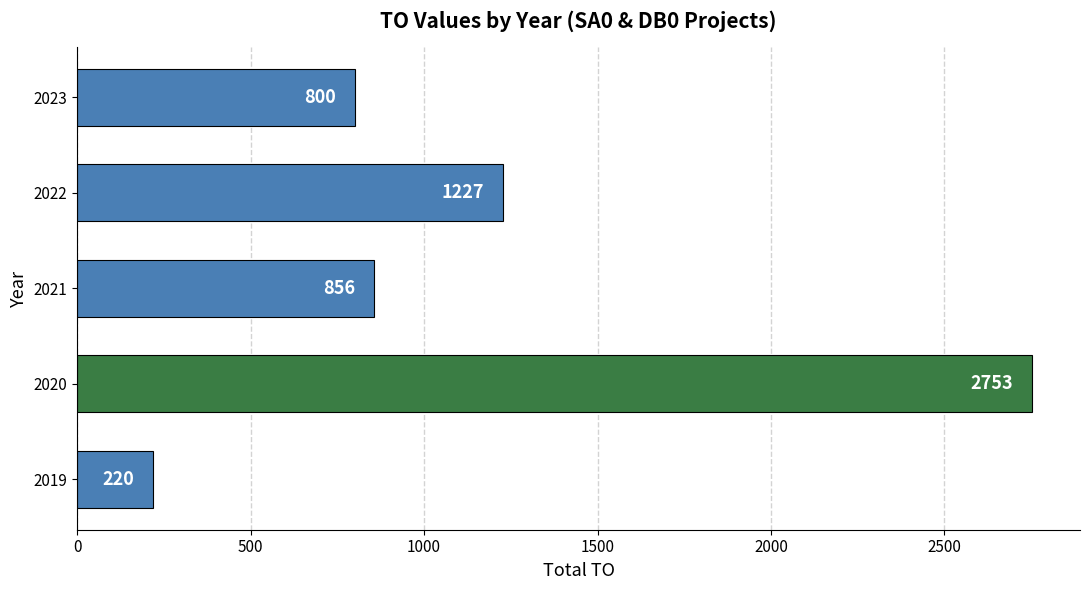

Does the chart contain any negative values?

No